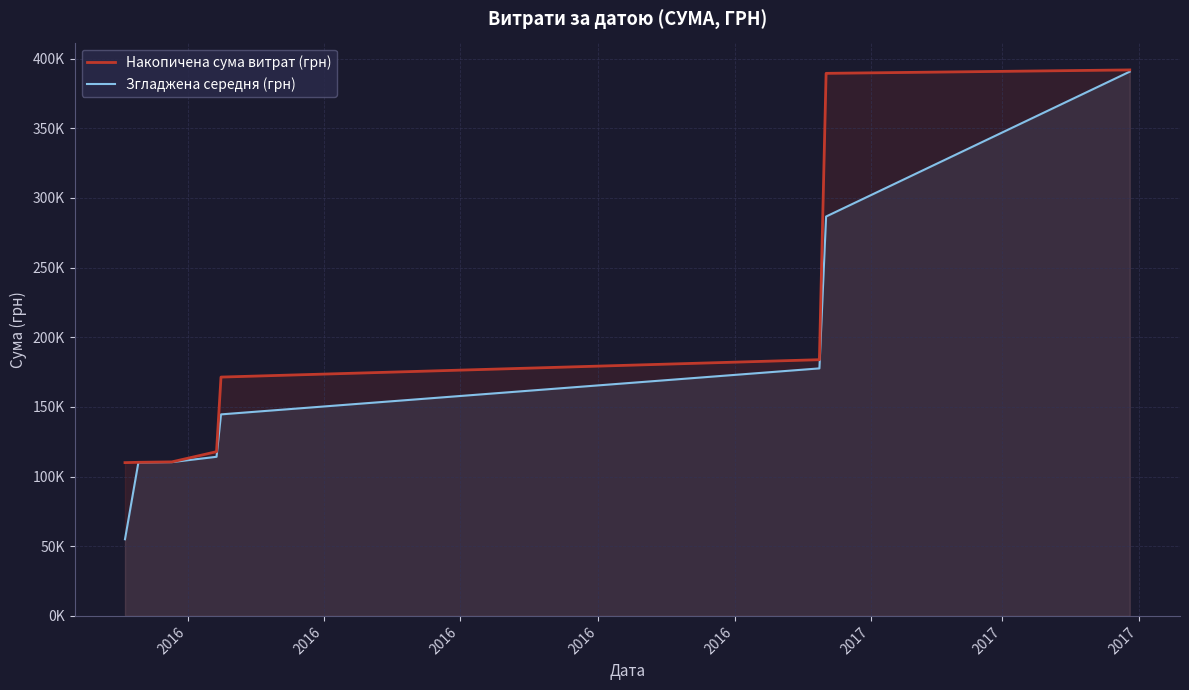

True or false: Накопичена сума витрат (грн) has a value of 117888.9 at 2016.

True